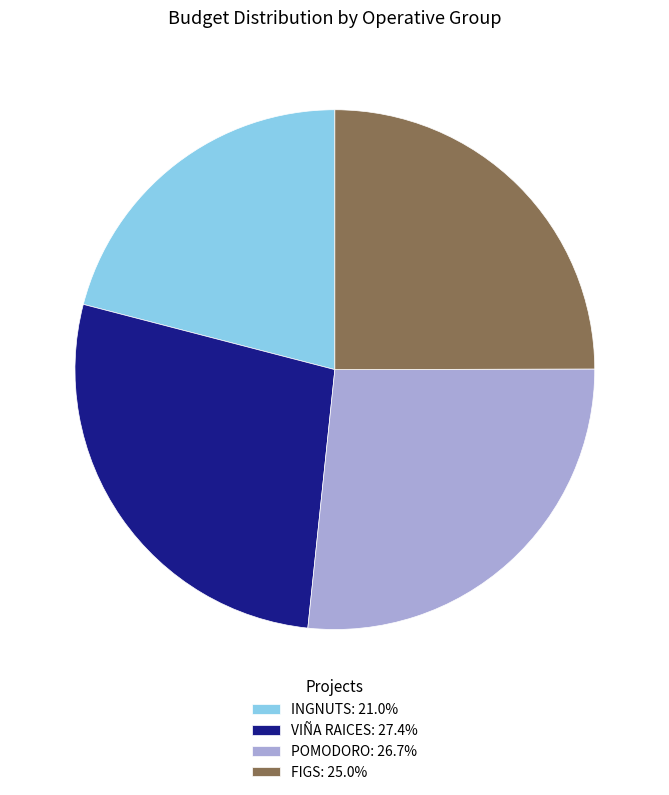

Is there a majority slice in this chart?

No